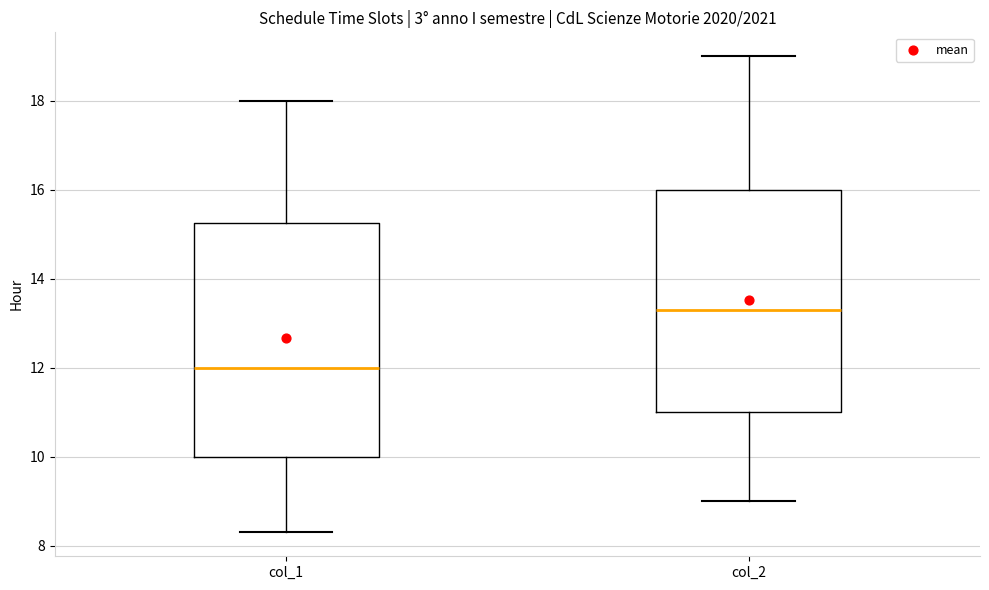

Reading left to right, read every box against the y-axis: the position of its median line, the range the box covers, and the ends of its whiskers. The values are not printed on the chart, so give them approximately, as read against the axis.

col_1: median 12.0, box 10.0 to 15.2, whiskers 8.4 to 18.0
col_2: median 13.4, box 11.0 to 16.0, whiskers 9.0 to 19.0